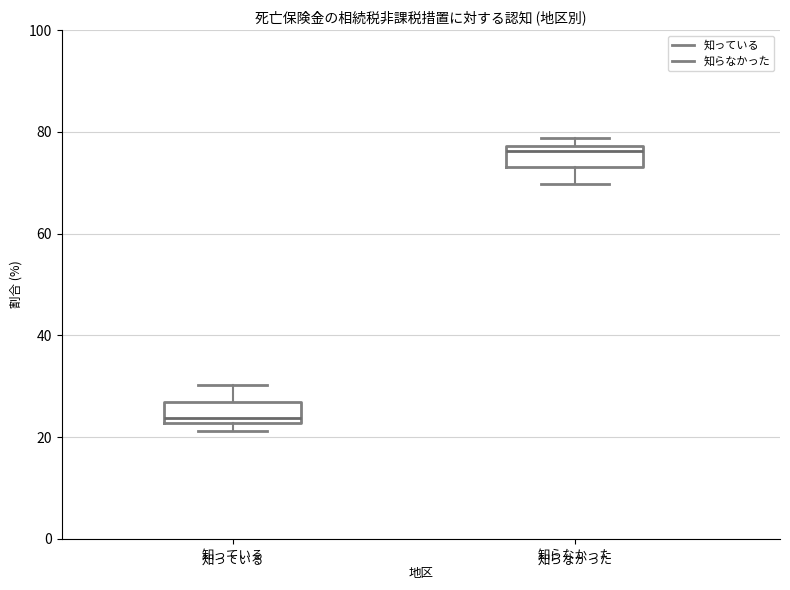

Reading left to right, transcribe this box plot: for each box, give where its median line is, the range the box spans, and where its two whiskers end, as read against the y-axis. The values are not printed on the chart, so give them approximately, as read against the axis.

知っている: median 24, box 22 to 26, whiskers 22 (just below the box's lower edge) to 30
知らなかった: median 76, box 74 to 78, whiskers 70 to 78 (just above the box's upper edge)